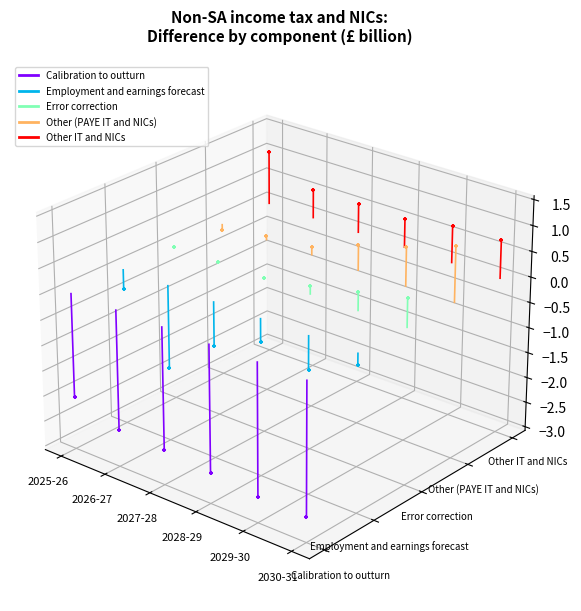

Which series has the widest spread of Y values?

Calibration to outturn